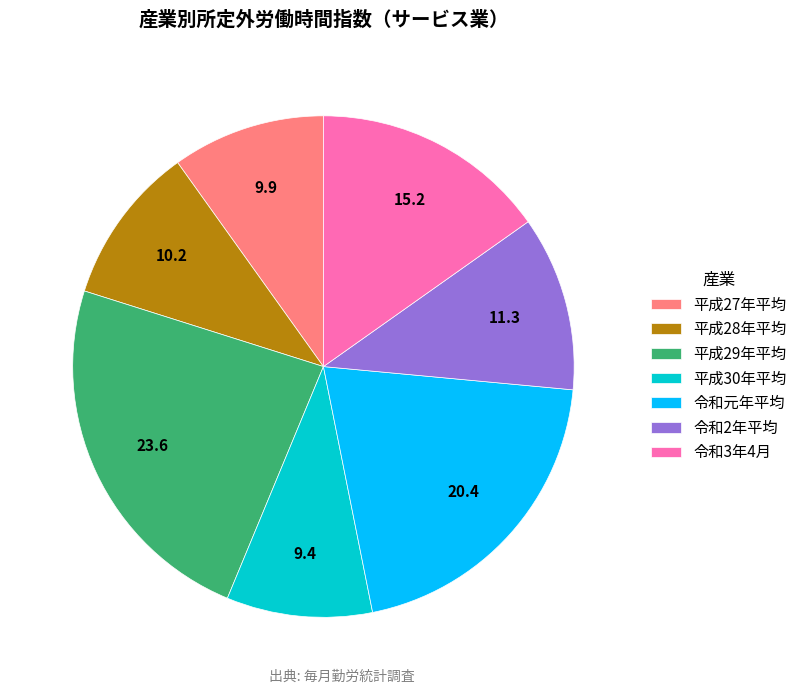

Which category has the biggest portion of the pie?

平成29年平均